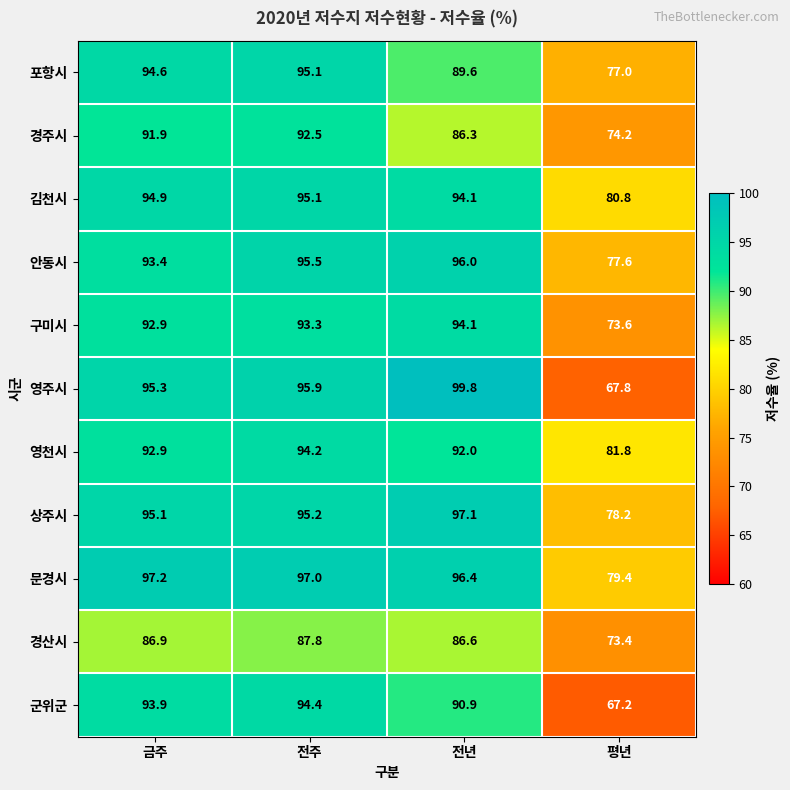

The 영주시 series shows 158.7 at 금주. True or false?

False